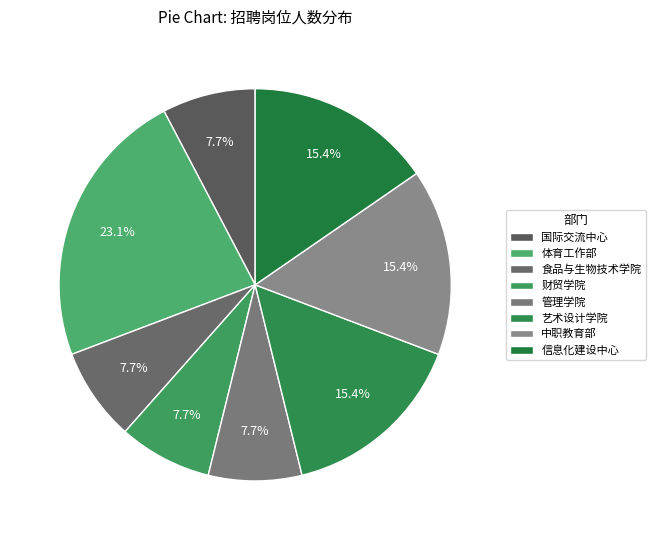

What percentage is the 国际交流中心 slice, to the nearest percent?

8%